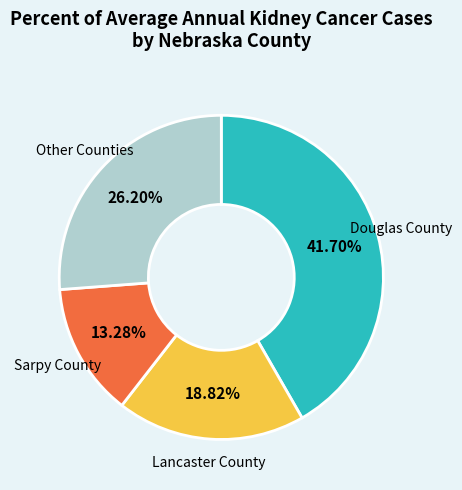

What is the ratio of the value at Lancaster County to the value at Sarpy County?

1.4